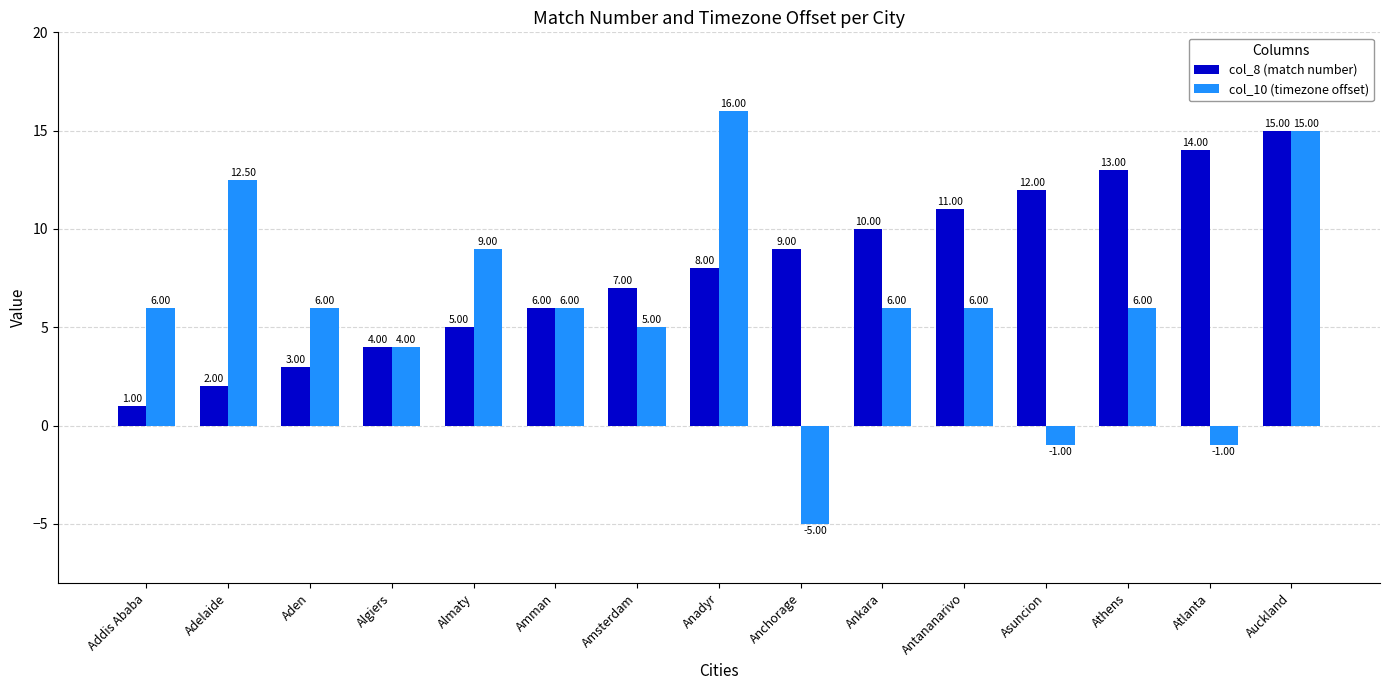

Which series has the largest range (max minus min)?

col_10 (timezone offset)